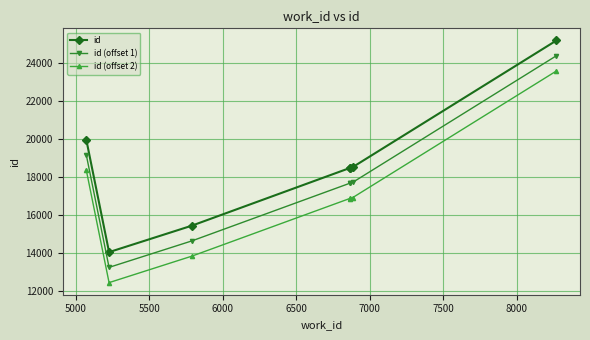

Count the number of categories in the chart.

7